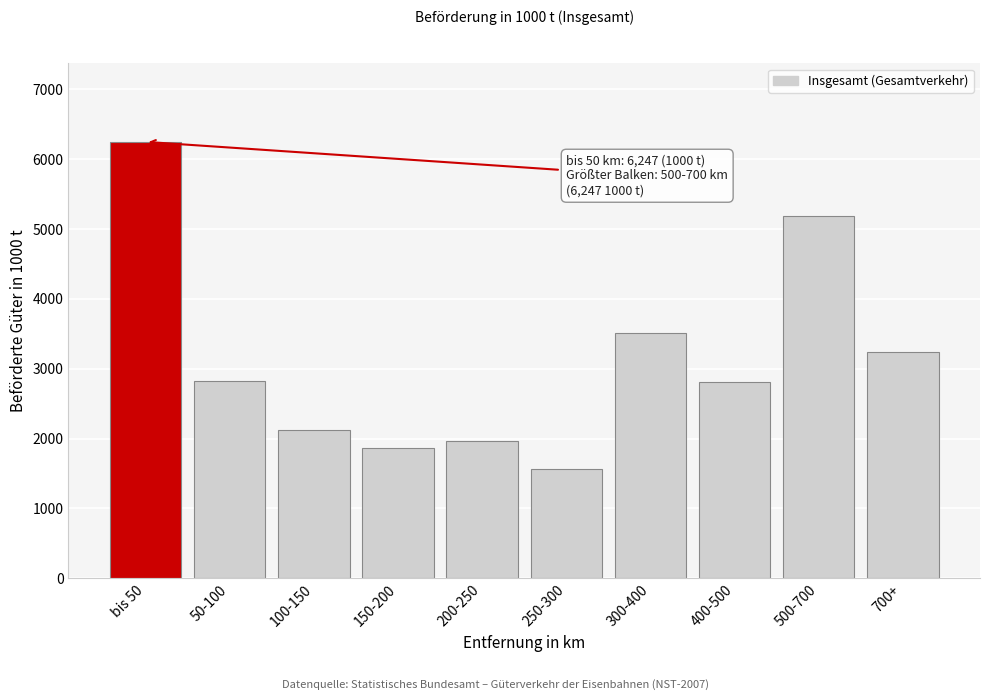

The chart shows a value of 1867.2 at 150-200. True or false?

True